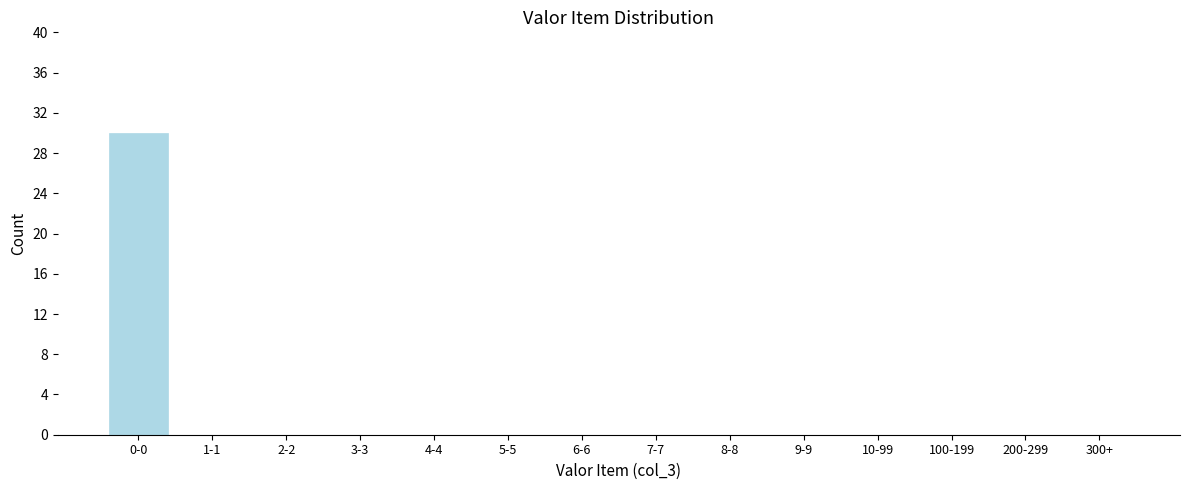

Reading left to right, extract all data points from this chart.

0-0=30	1-1=0	2-2=0	3-3=0	4-4=0	5-5=0	6-6=0	7-7=0	8-8=0	9-9=0	10-99=0	100-199=0	200-299=0	300+=0